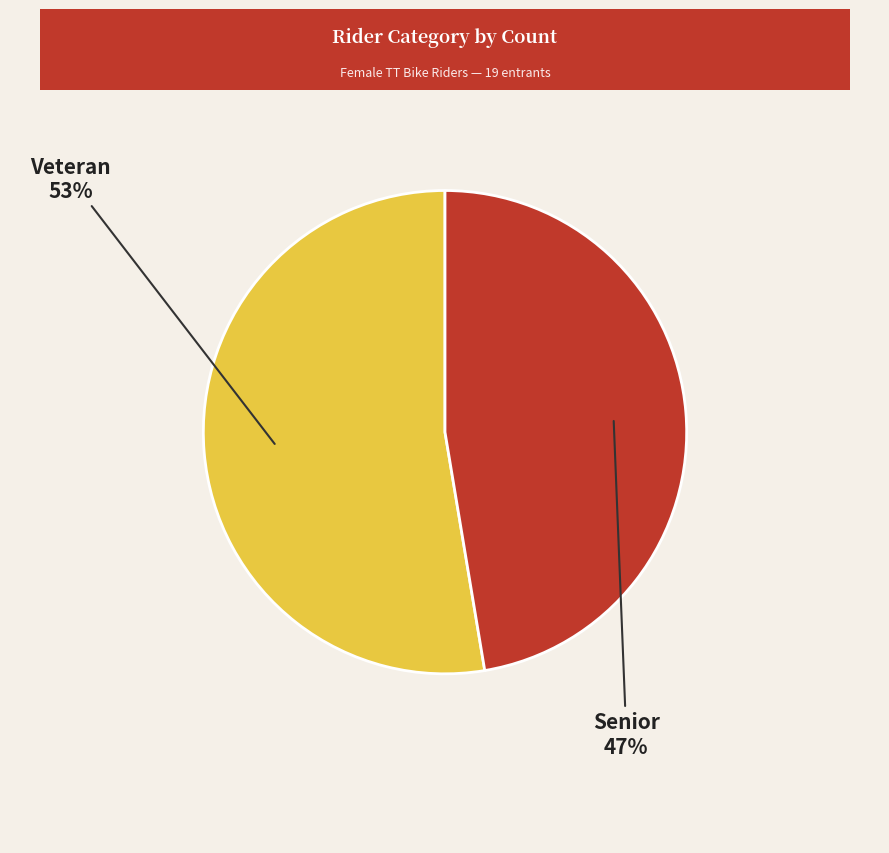

How many segments does this pie chart have?

2